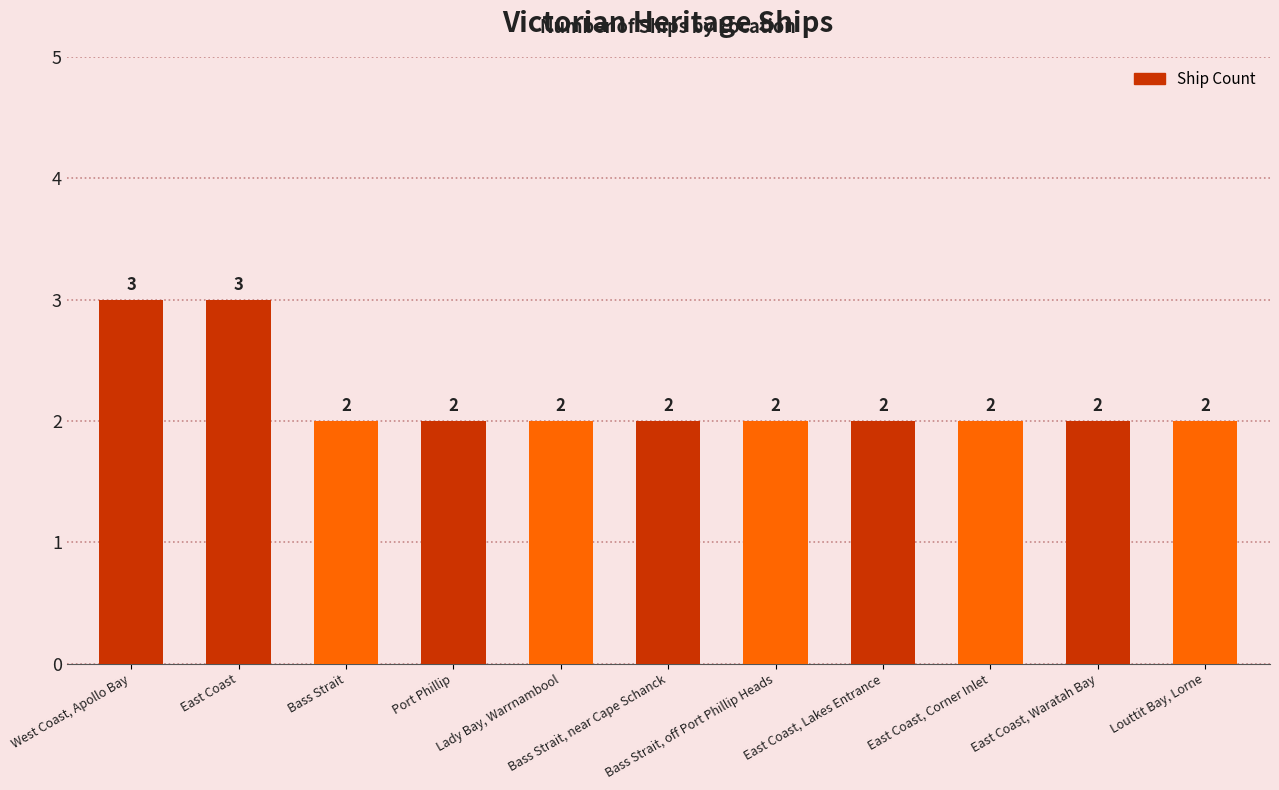

True or false: the data shows 3 at East Coast.

True